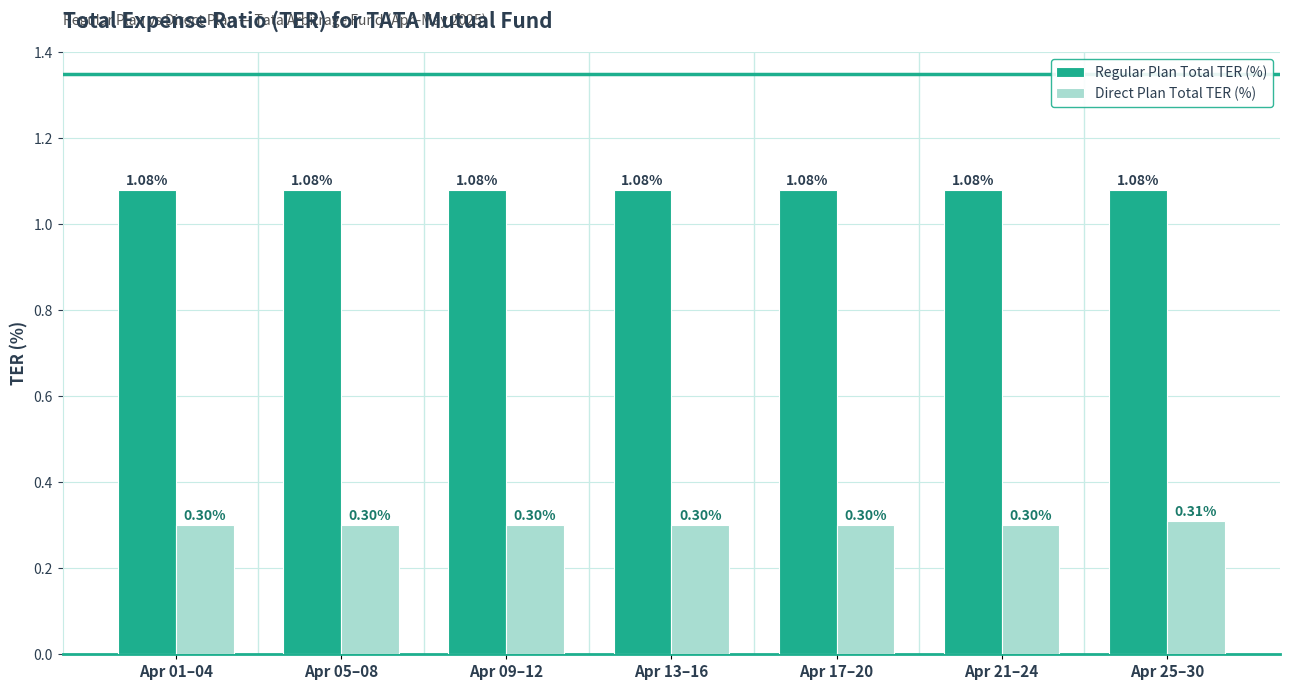

Which series has the largest range (max minus min)?

Direct Plan Total TER (%)